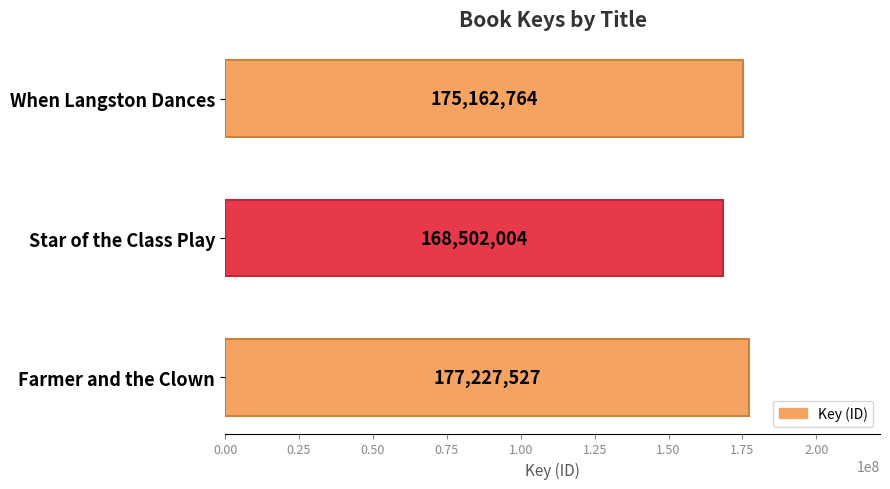

Does the chart contain any negative values?

No